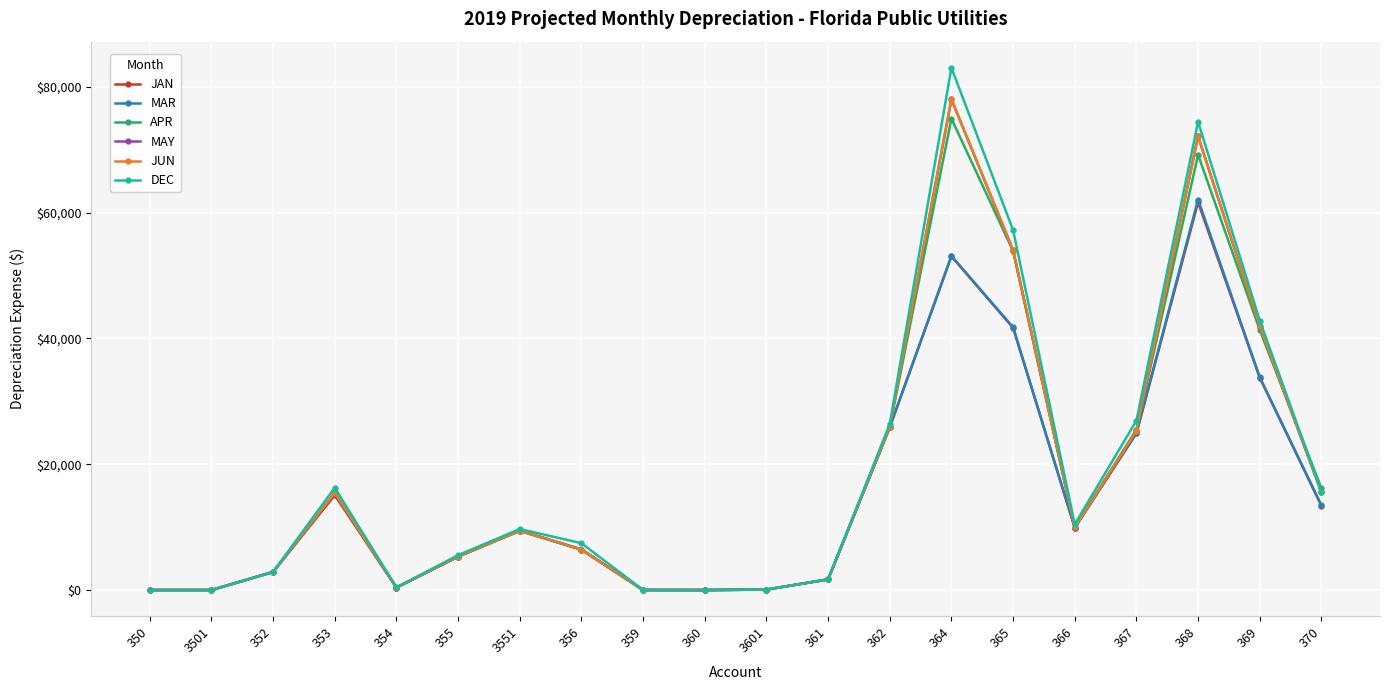

The value of APR at 356 is 6445.7. True or false?

True